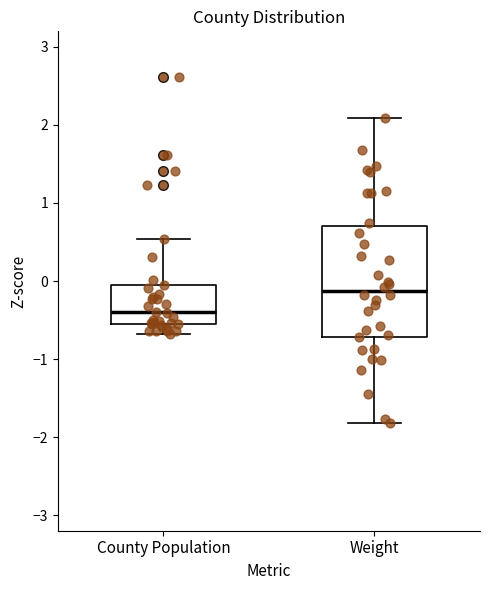

Comparing the boxes themselves (not the whiskers), which one is the tallest?

Weight